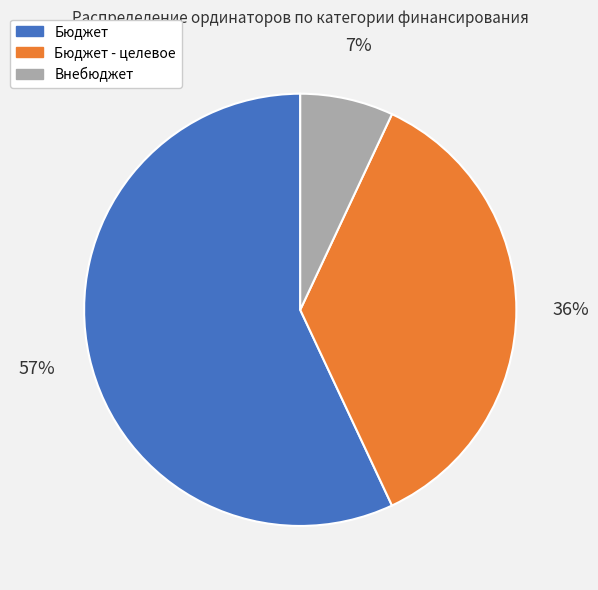

To the nearest percent, what is the average slice percentage?

33%